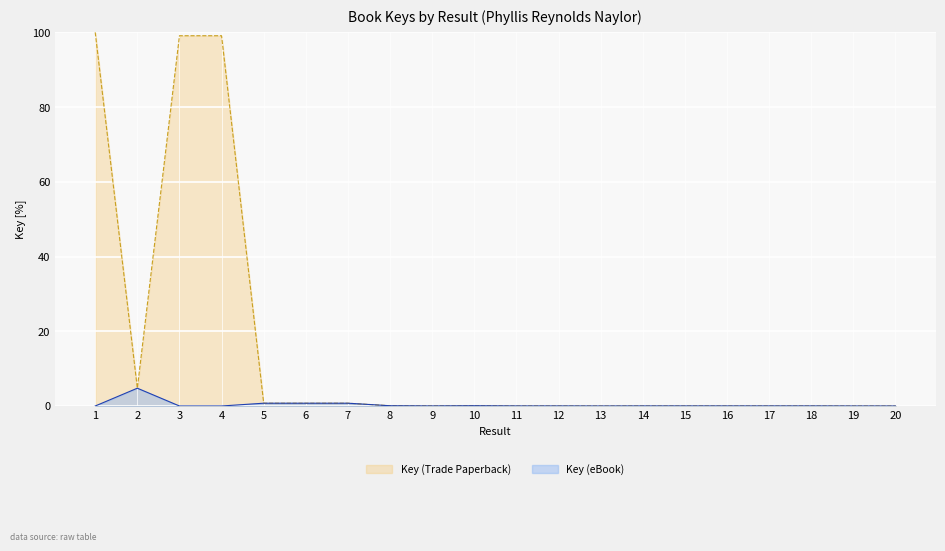

Reading right to left, list all the values displayed in this chart.

Key (Trade Paperback): 20=0.0	19=0.0	18=0.0	17=0.0	16=0.0	15=0.0	14=0.0	13=0.0	12=0.0	11=0.0	10=0.1	9=0.0	8=0.1	7=0.7	6=0.7	5=0.7	4=99.1	3=99.1	2=4.8	1=100.0
Key (eBook): 20=0.0	19=0.0	18=0.0	17=0.0	16=0.0	15=0.0	14=0.0	13=0.0	12=0.0	11=0.0	10=0.1	9=0.0	8=0.1	7=0.7	6=0.7	5=0.7	4=0.0	3=0.0	2=4.8	1=0.0